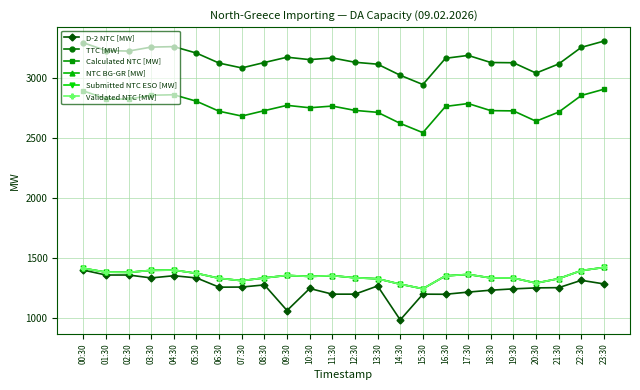

The TTC [MW] series shows 5818 at 00:30. True or false?

False